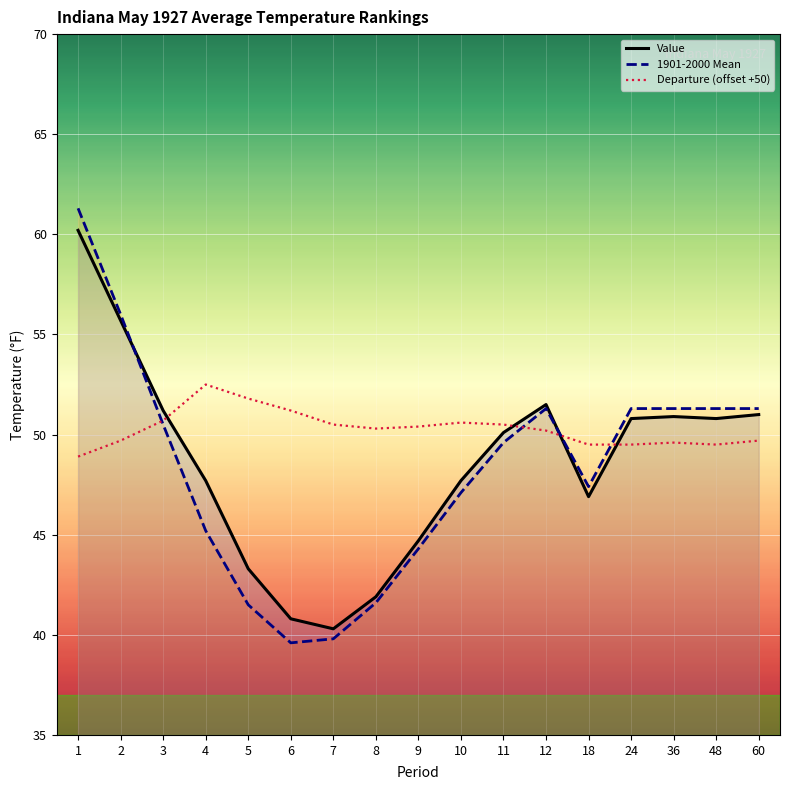

Is it true that Value equals 47.7 at 10?

True